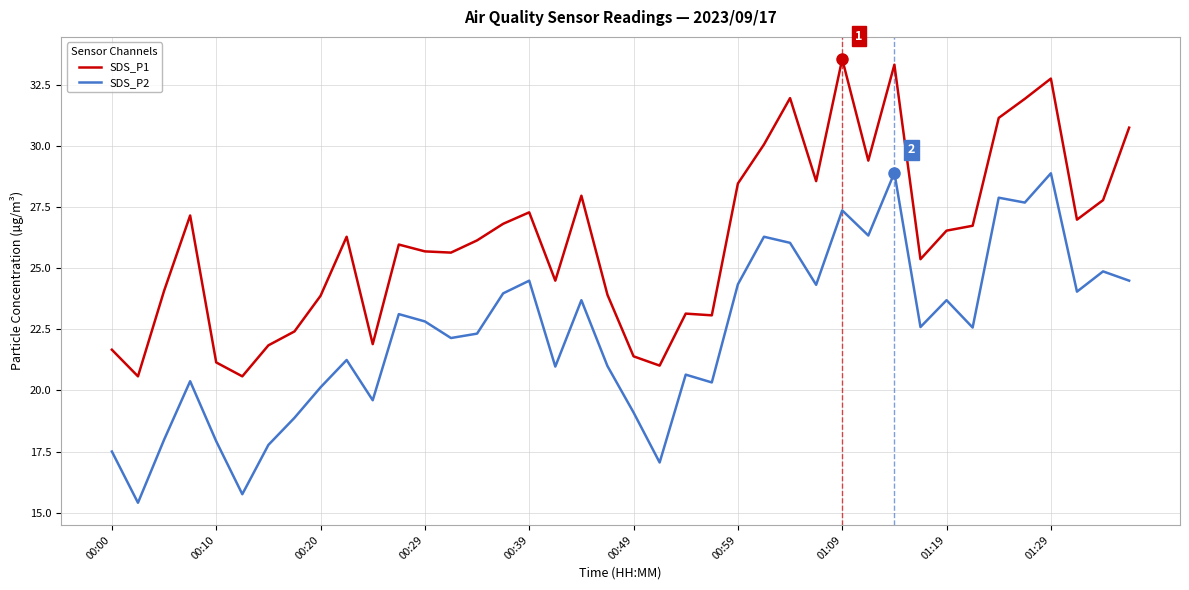

Rank the series by their average value, from highest to lowest.

SDS_P1, SDS_P2